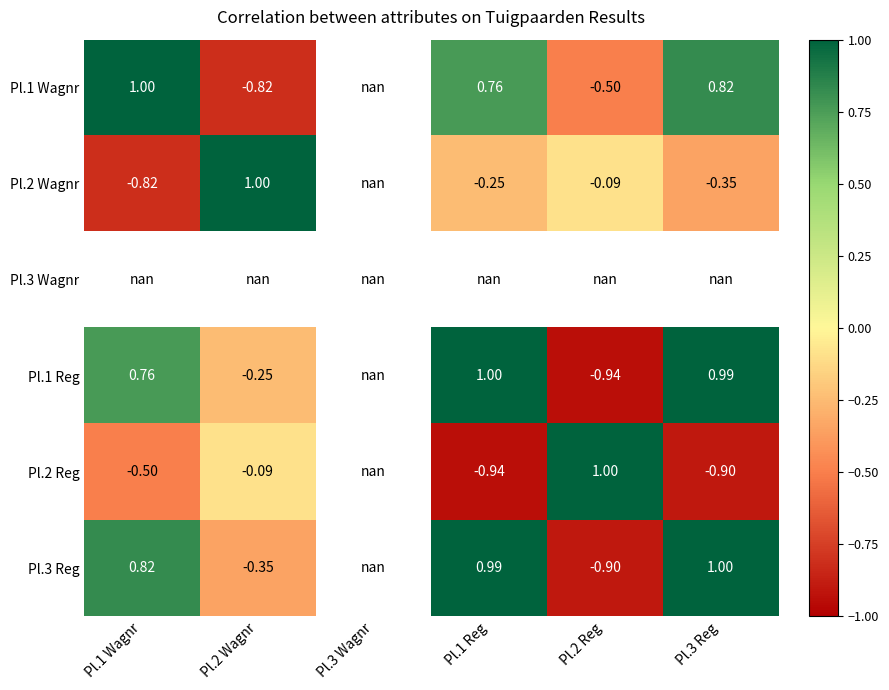

Which series has the largest range (max minus min)?

Pl.2 Reg